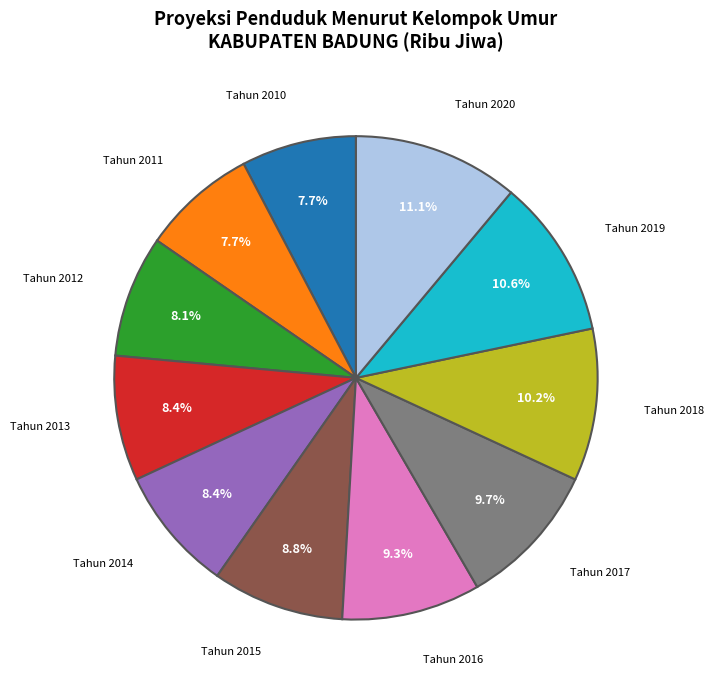

How many segments does this pie chart have?

11